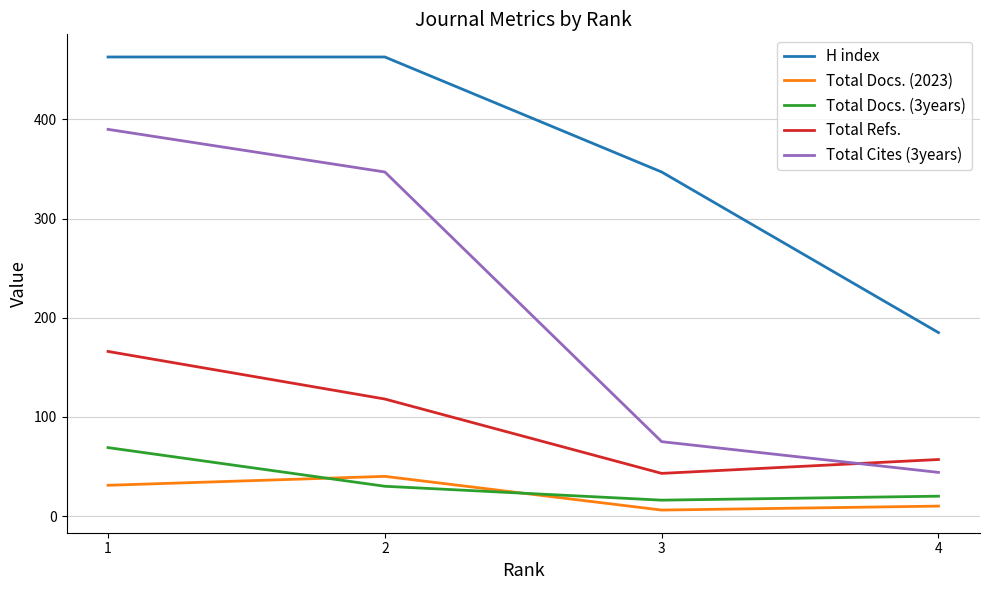

At which label does Total Docs. (3years) first exceed 30?

1